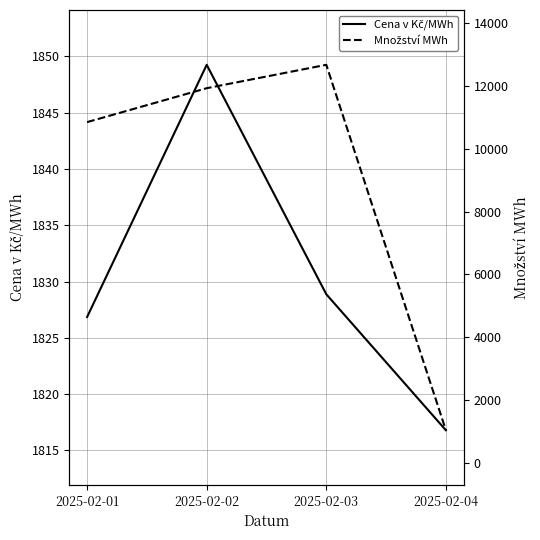

List the labels in order of Cena v Kč/MWh value, largest first.

2025-02-02, 2025-02-03, 2025-02-01, 2025-02-04